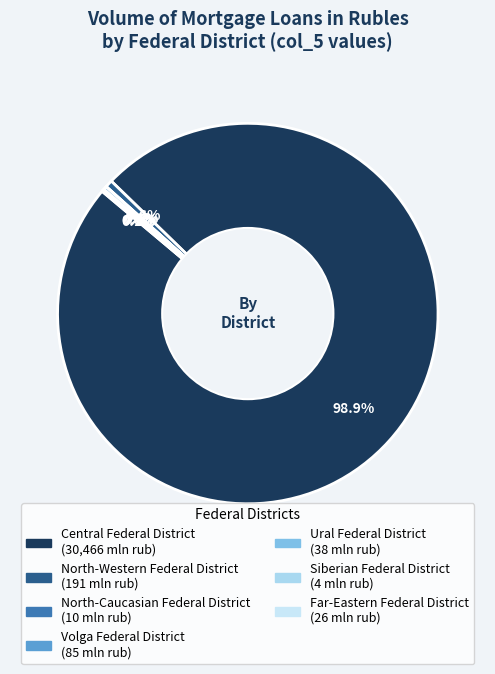

What is the change in value from North-Western Federal District to Far-Eastern Federal District?

-165